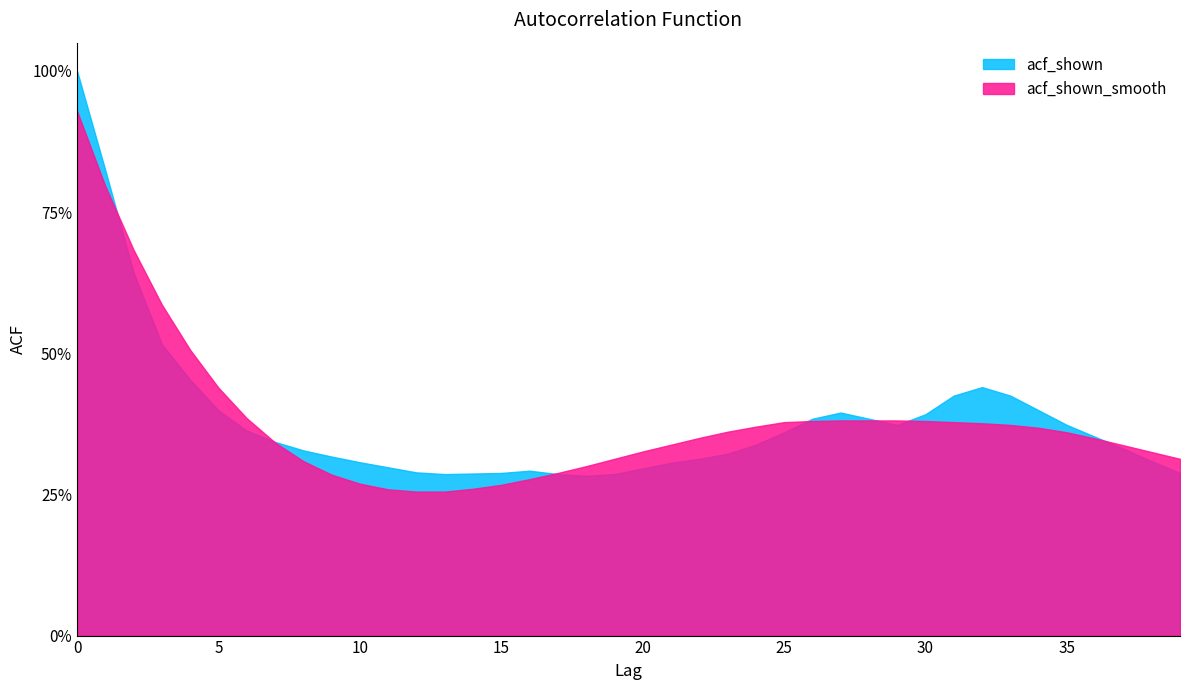

What is the sum of the acf_shown_smooth values at 6 and 13?

0.6